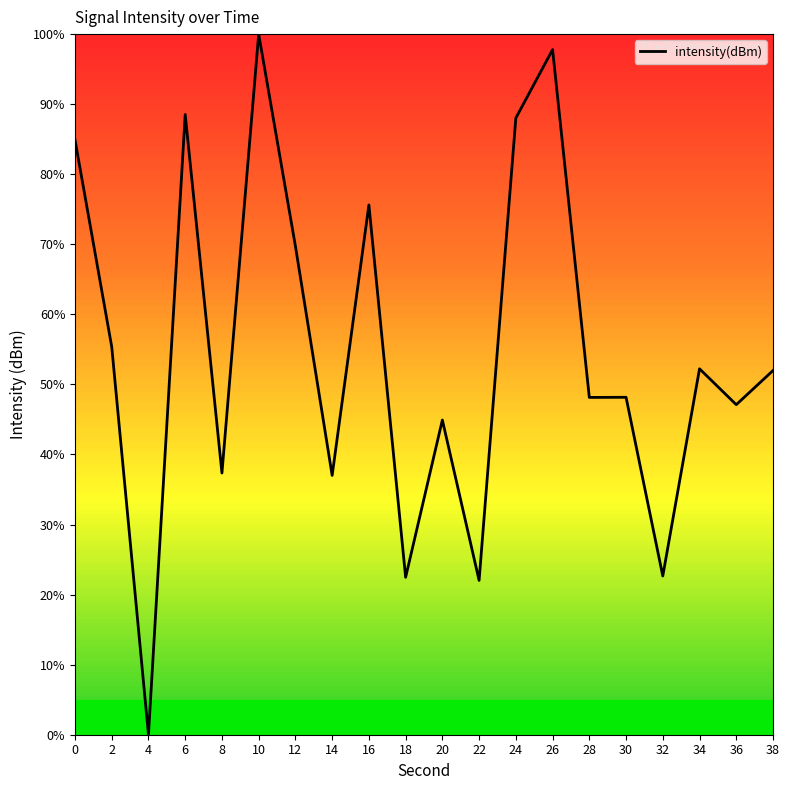

What is the approximate value at 14?

37.0